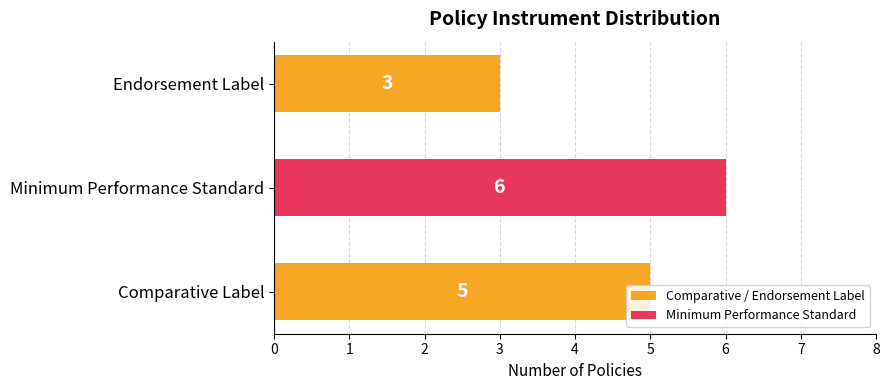

Is it true that the value at Comparative Label is 2?

False